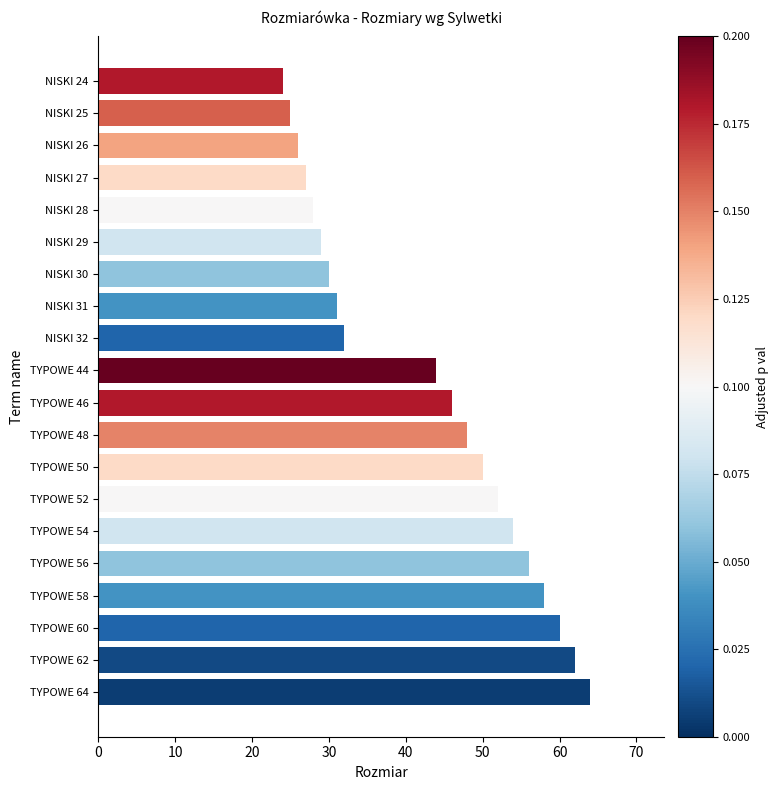

Reading top to bottom, list all the values displayed in this chart.

24	25	26	27	28	29	30	31	32	44	46	48	50	52	54	56	58	60	62	64